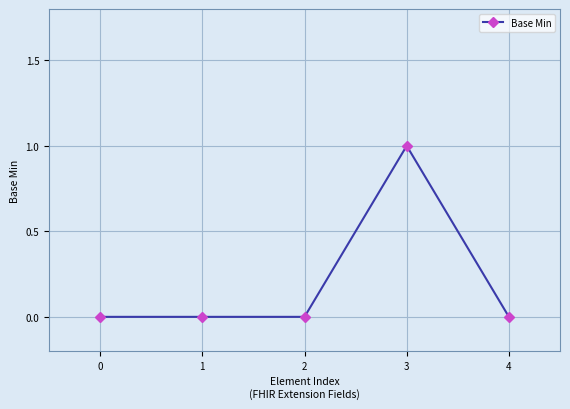

What is the value of the 4th point from the left?

1